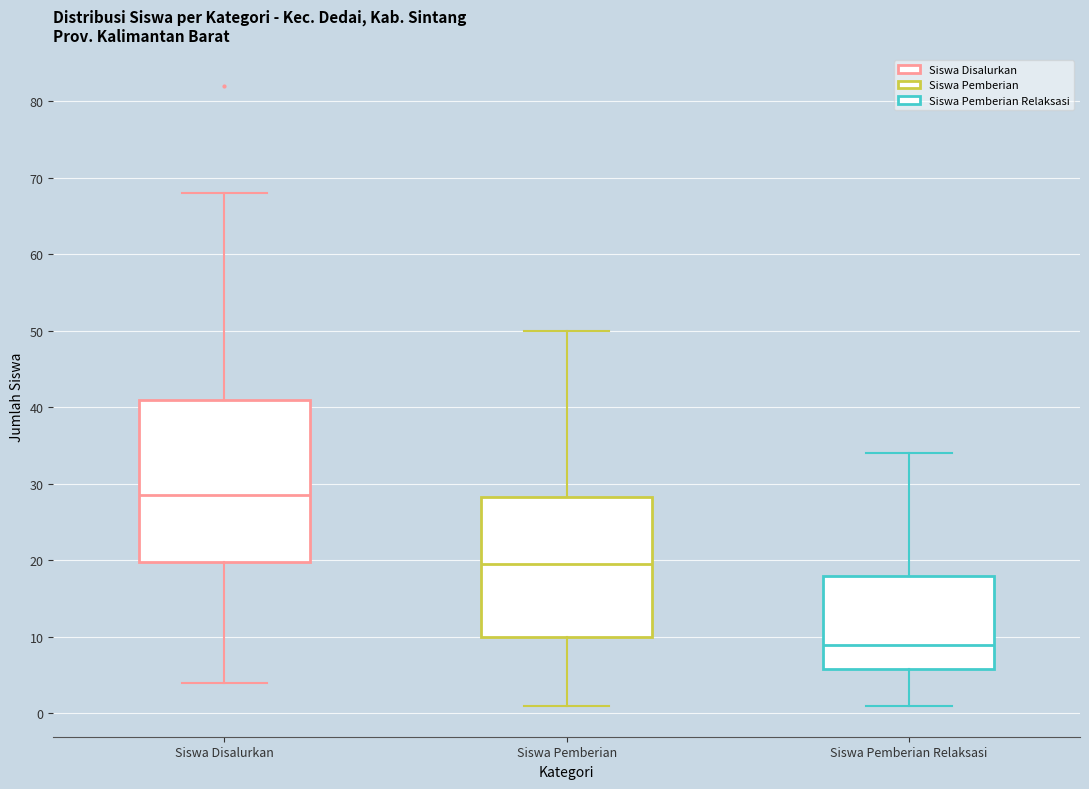

Comparing the boxes themselves (not the whiskers), which one is the tallest?

Siswa Disalurkan